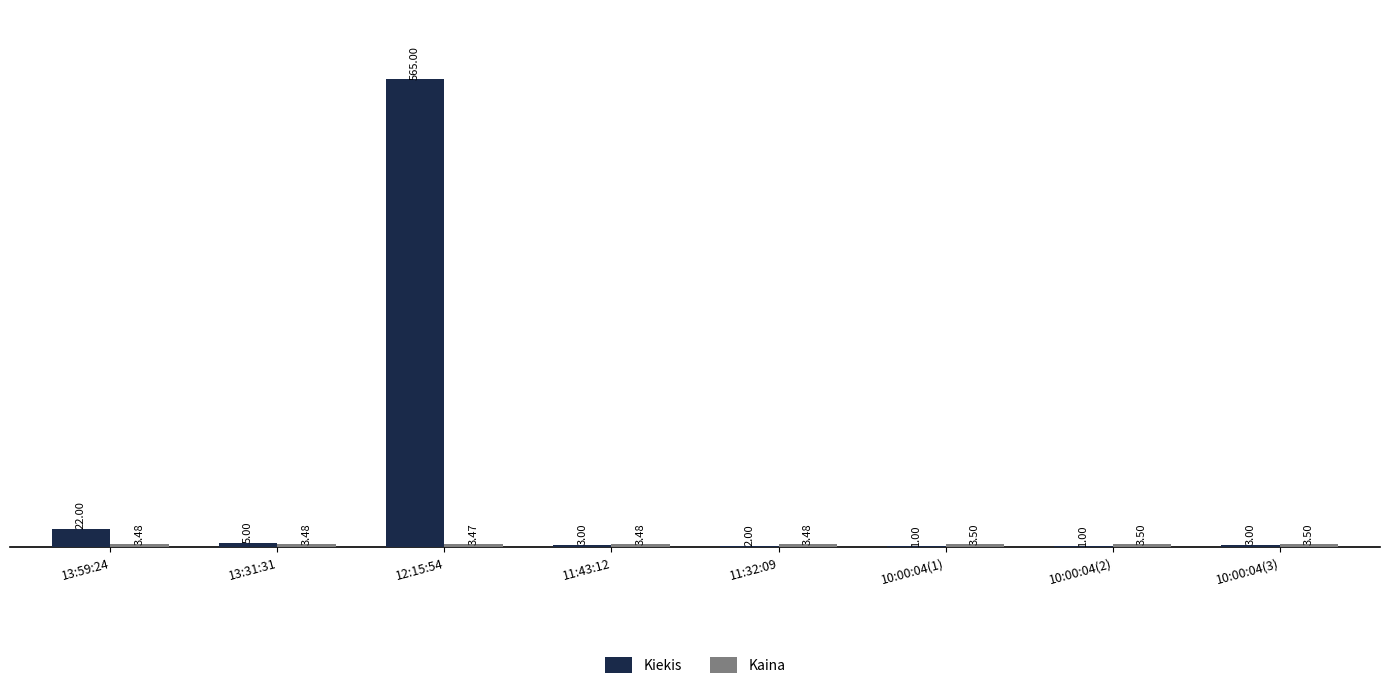

What is the difference between the Kiekis values at 11:43:12 and 10:00:04(1)?

2.0